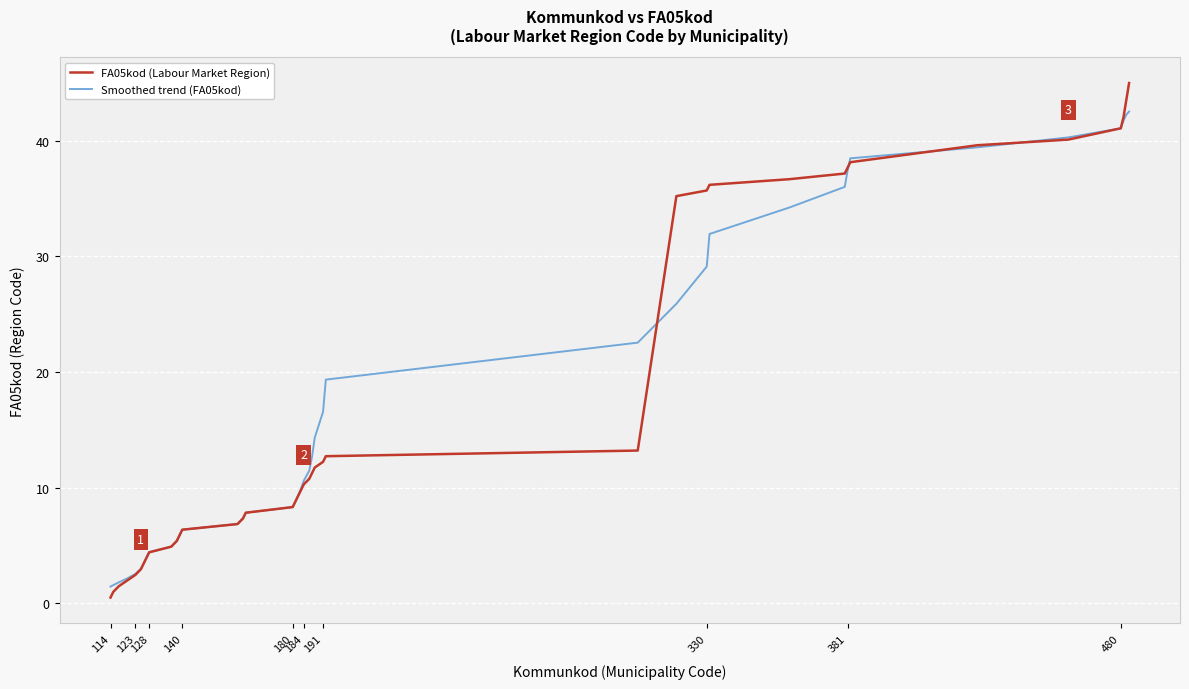

Count the number of data series in this chart.

2